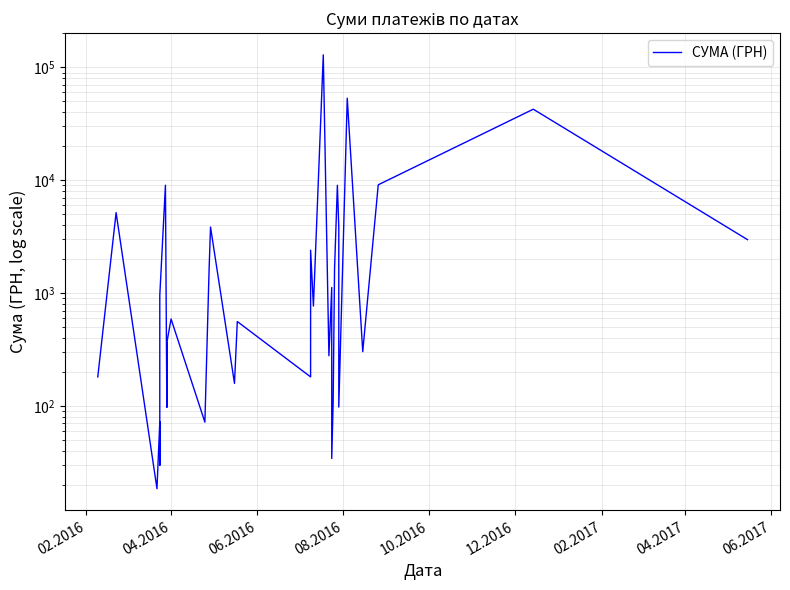

How many lines are shown in the chart?

1